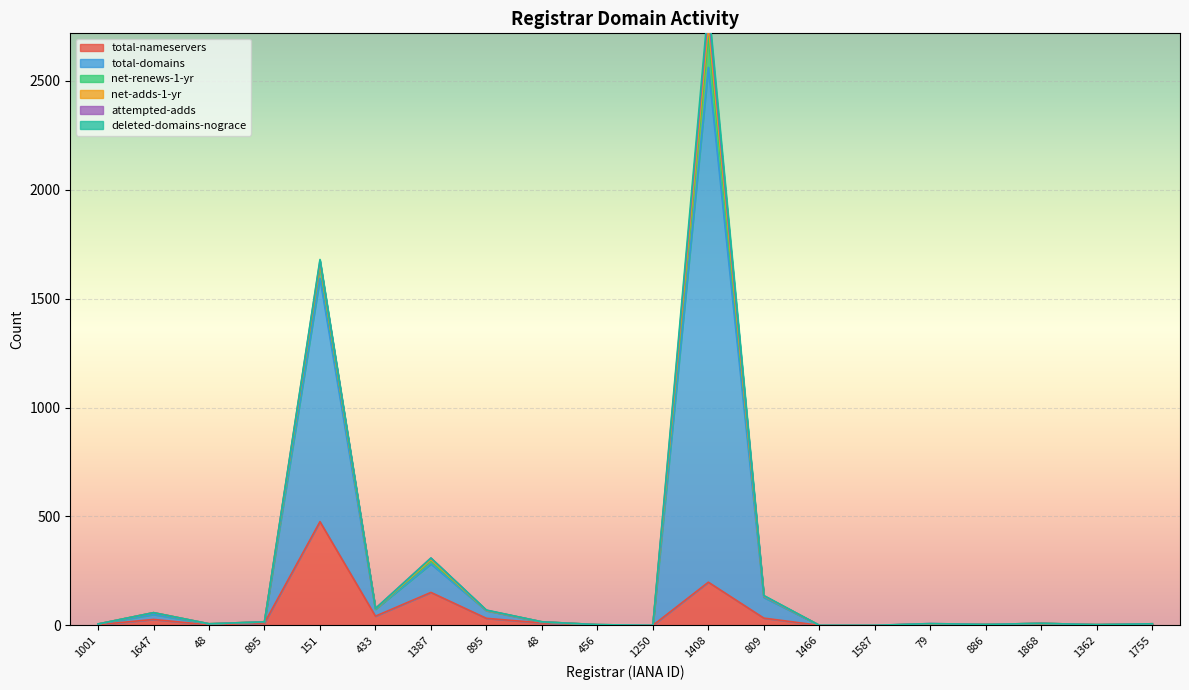

True or false: net-renews-1-yr has more than 1 interior local peaks.

True